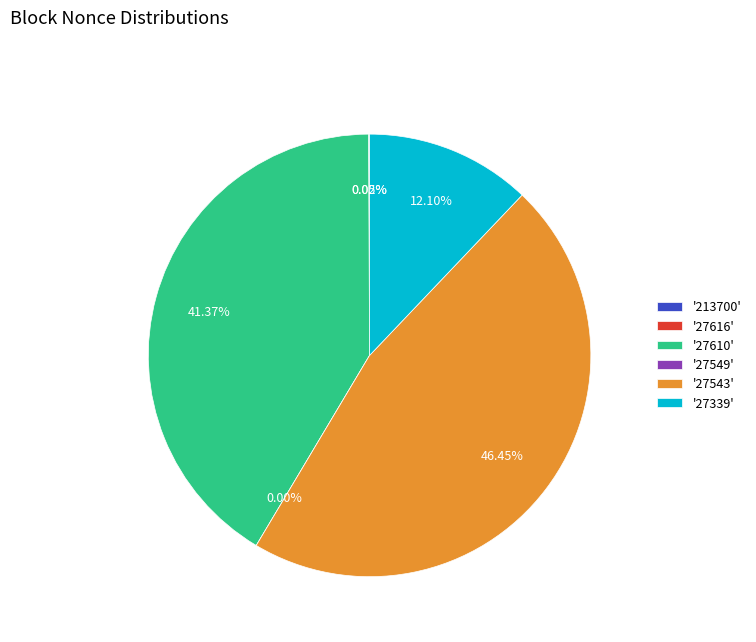

Does 27549 account for over 50% of the chart?

No